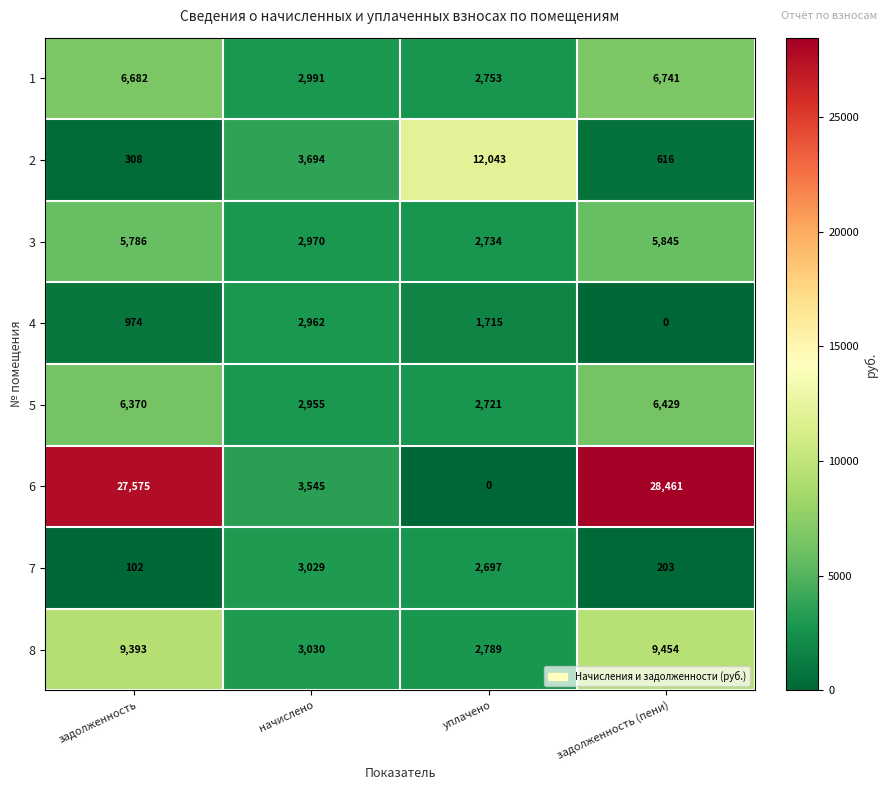

What is the difference between the second highest and minimum values in the 1 series?

3929